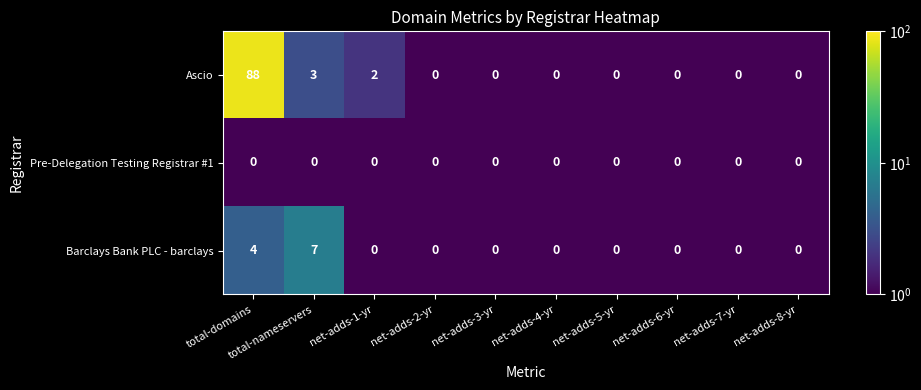

At which label is Ascio closest to 44?

total-nameservers